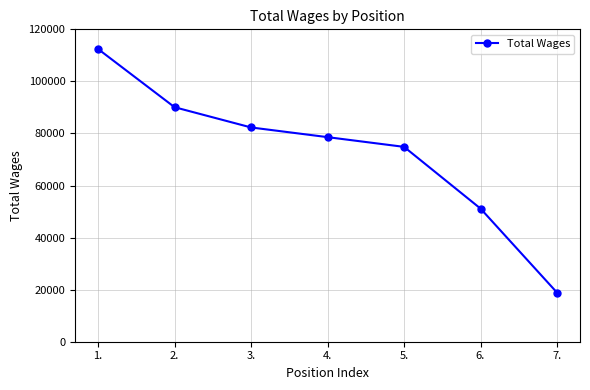

What is the label of the 2nd point from the right?

6.